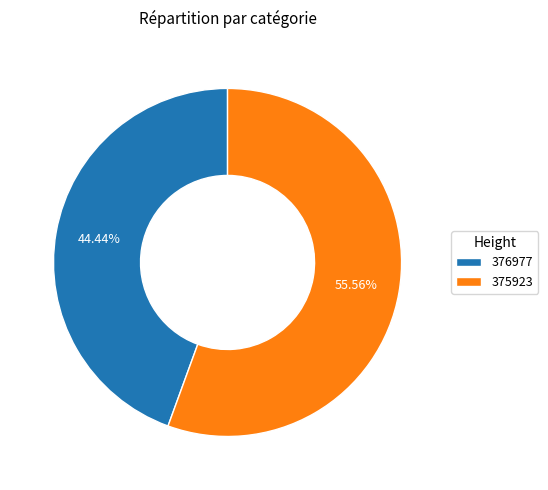

Between 375923 and 376977, which is larger?

375923